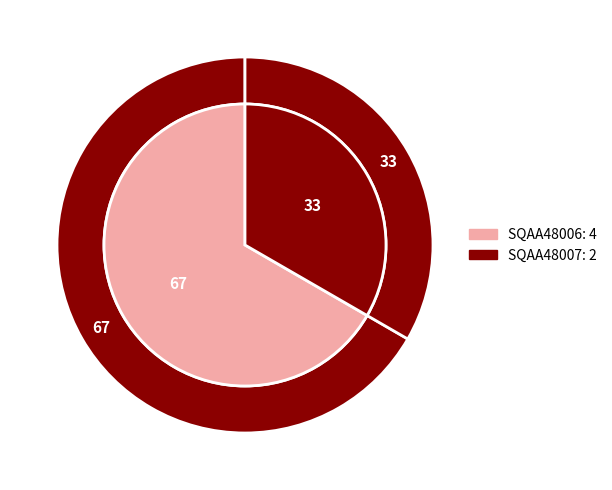

Do SQAA48006 and SQAA48007 together represent more than half of the pie?

Yes